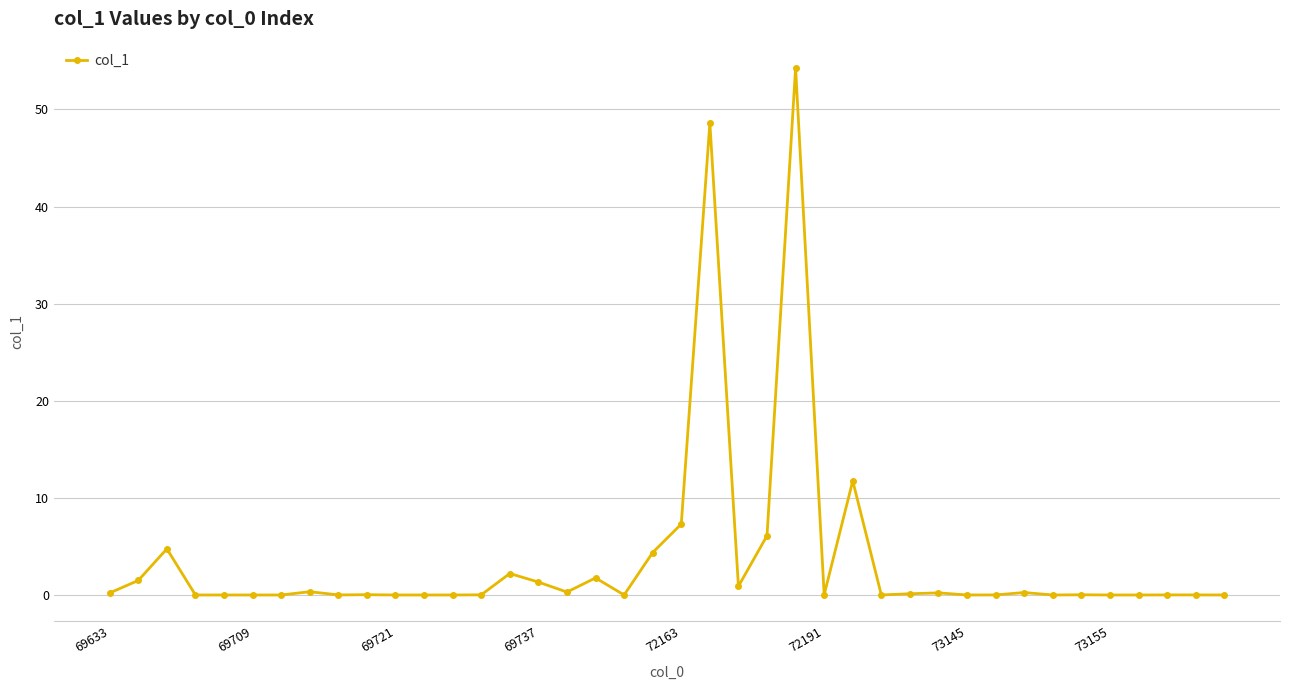

What is the maximum value shown in the chart?

54.3